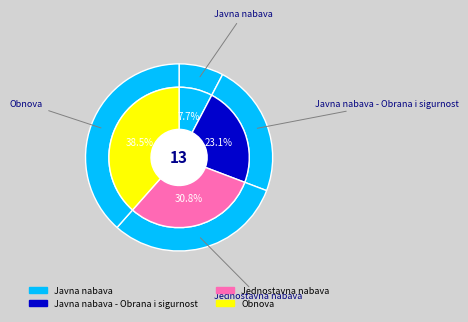

What percentage is NOT represented by Obnova?

61.5%